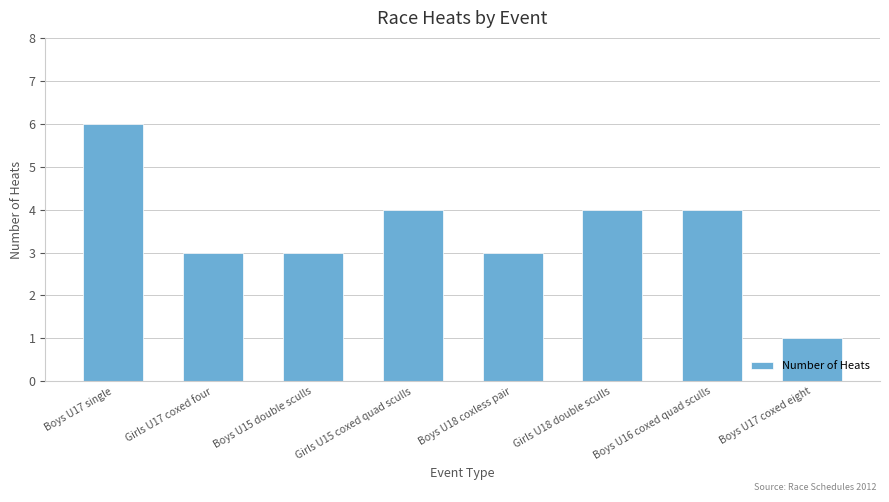

What is the label of the 3rd bar from the left?

Boys U15 double sculls